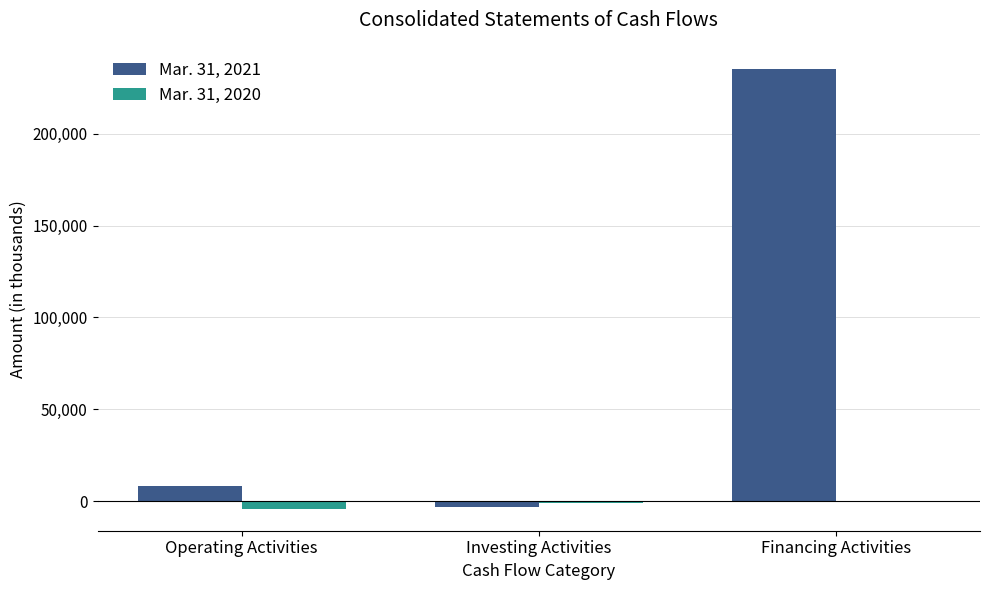

Is it true that Mar. 31, 2021 equals 95528 at Financing Activities?

False